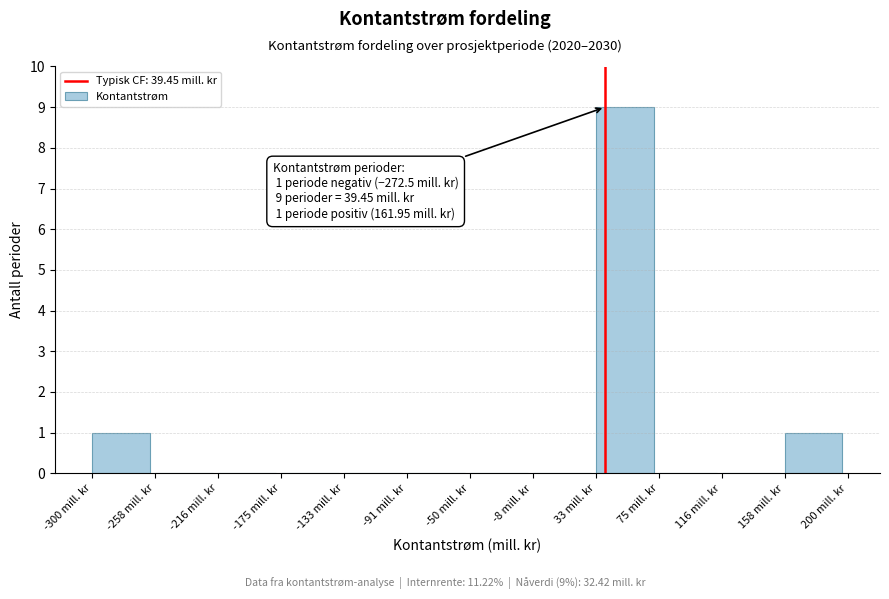

Over which range of the x-axis is the bar tallest?

35 to 75